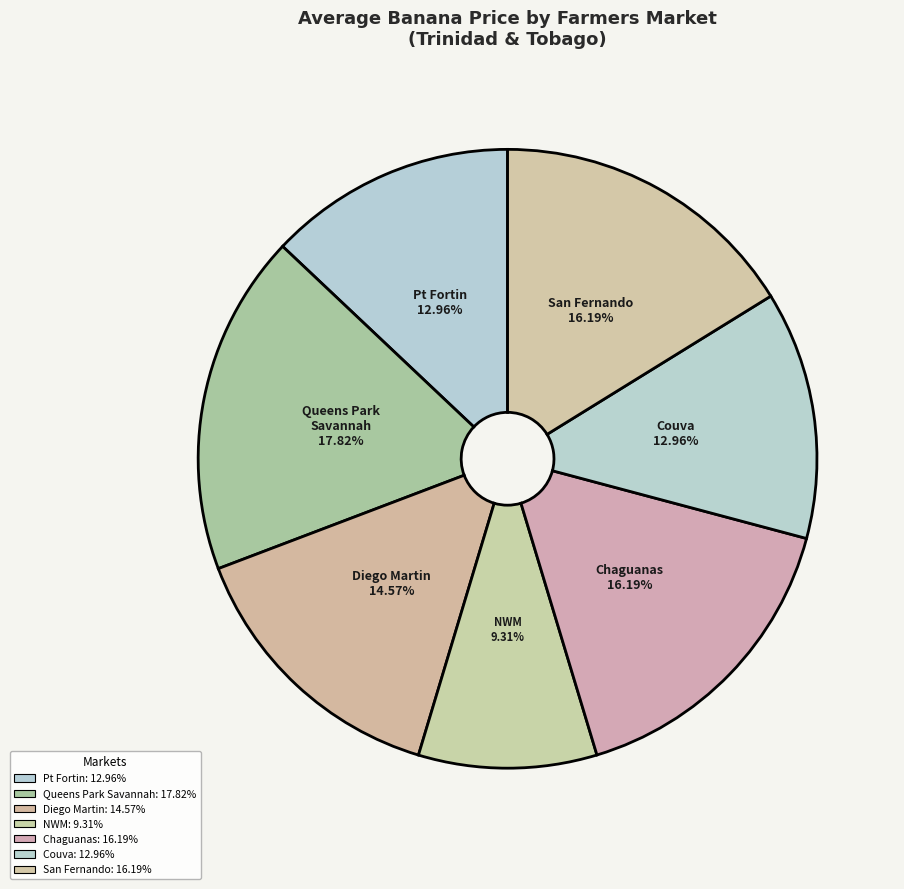

Combined, do Pt Fortin and Couva account for over 50%?

No